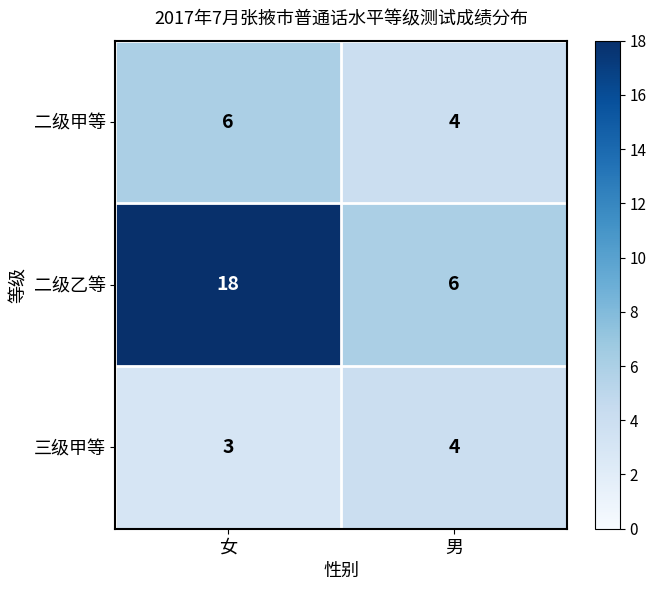

Which series has the largest total across all categories?

二级乙等